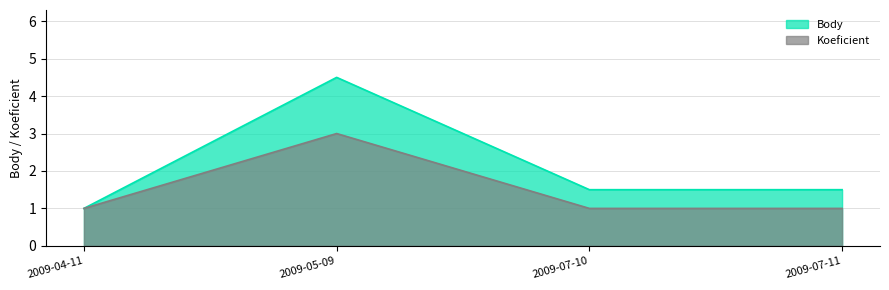

At how many categories does at least one series exceed 2?

1